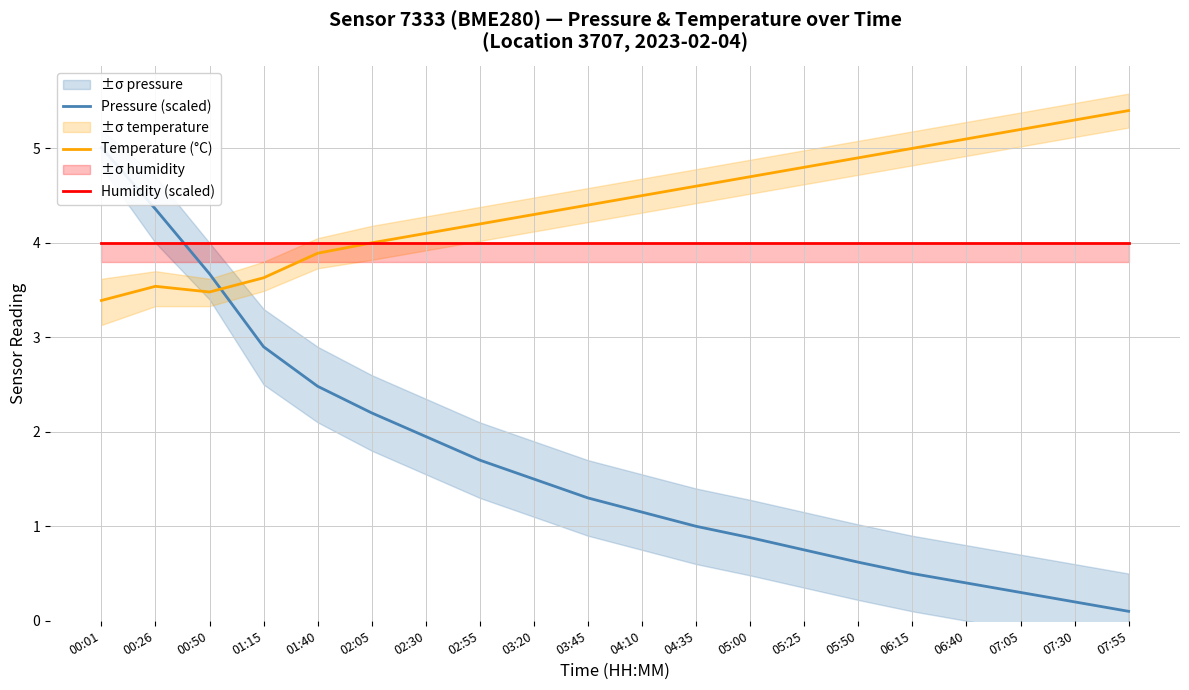

Between 07:30 and 05:50, which is larger?

05:50